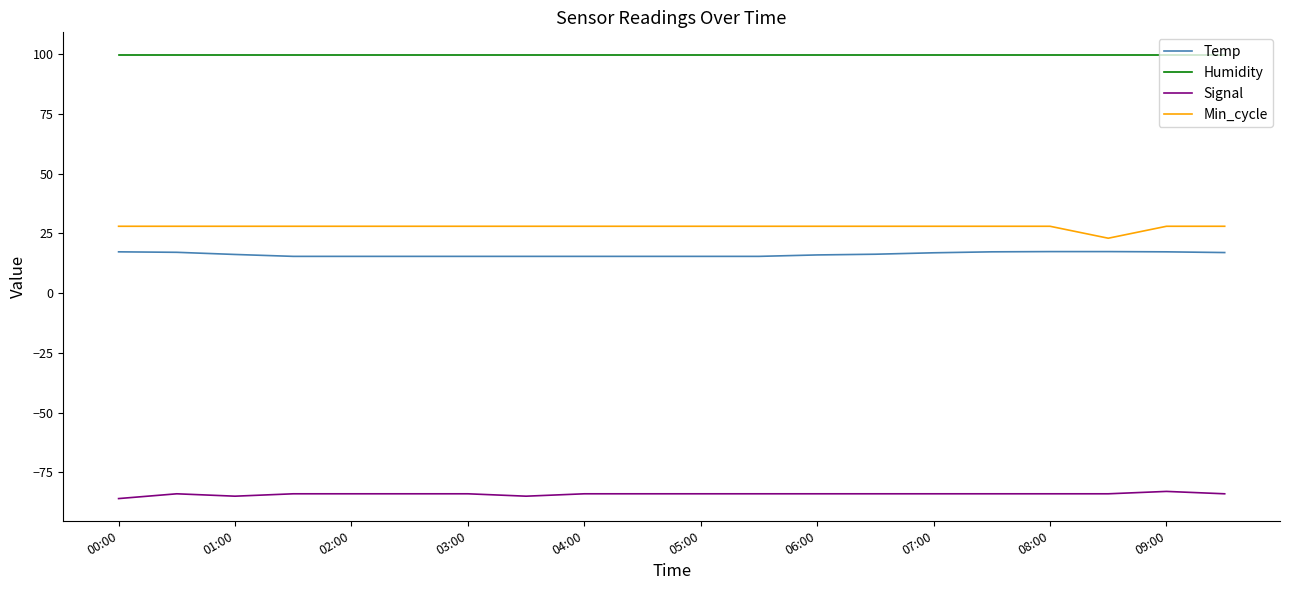

Which series has the largest total across all categories?

Humidity